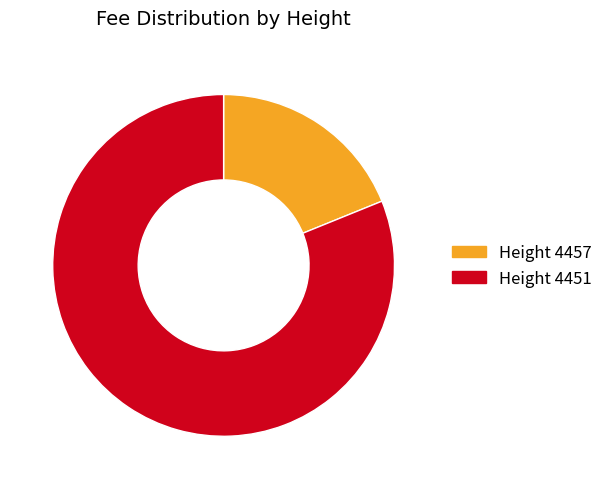

Is there a majority slice in this chart?

Yes